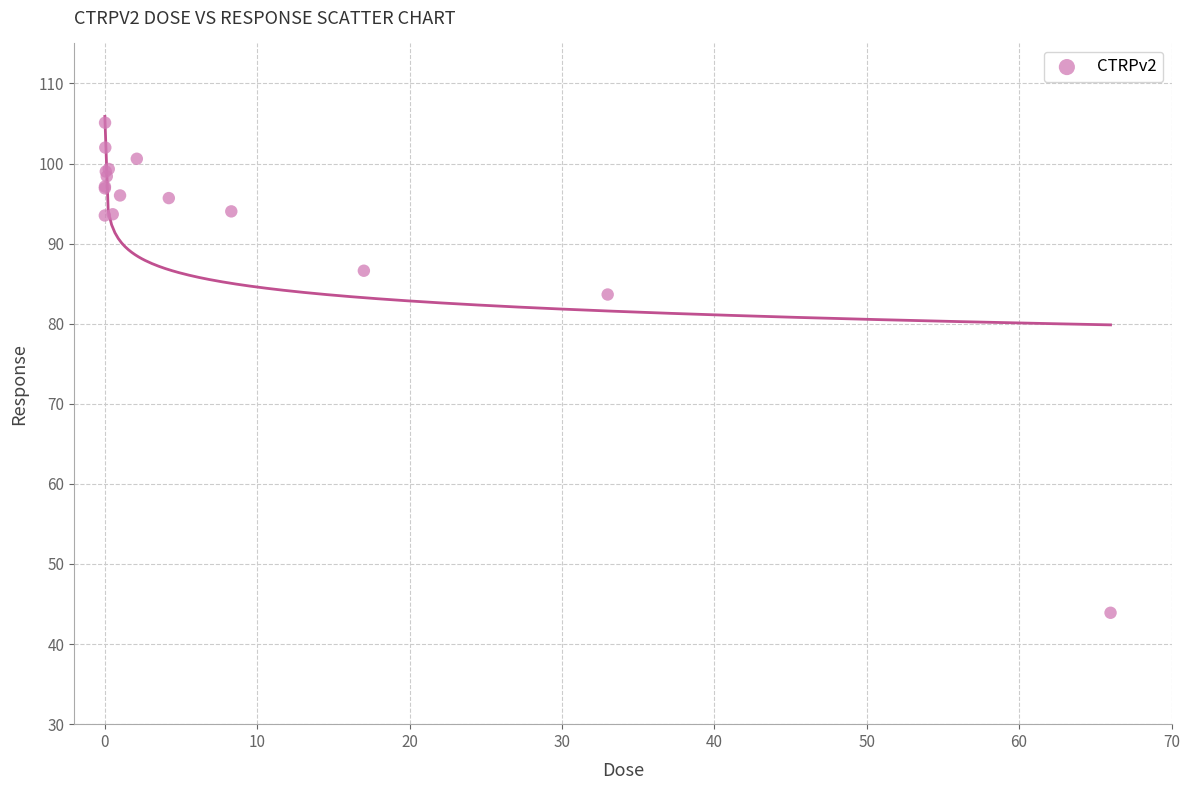

What Y value in the scatter plot is closest to 74?

83.7